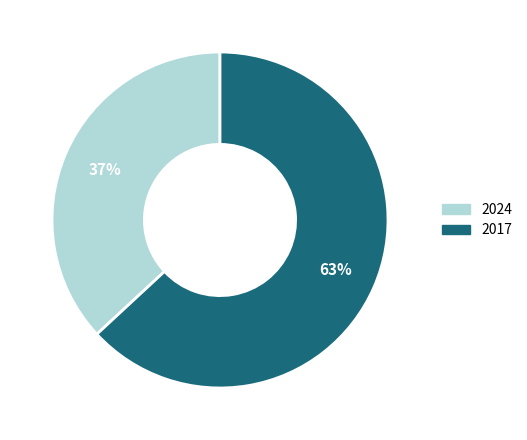

Which slice is the largest?

2017